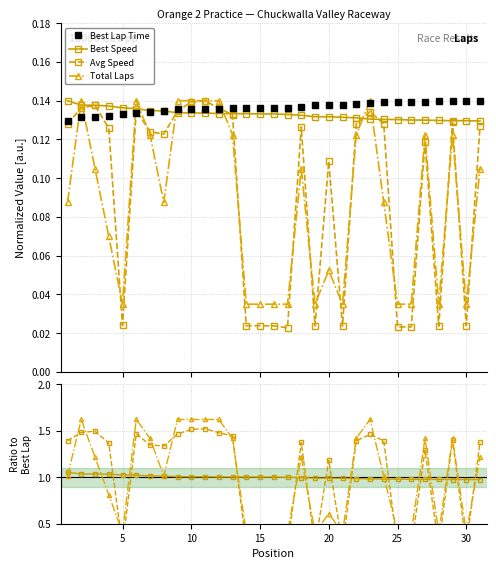

Is the value of Best Speed at 14 greater than the value of Total Laps at 17?

Yes